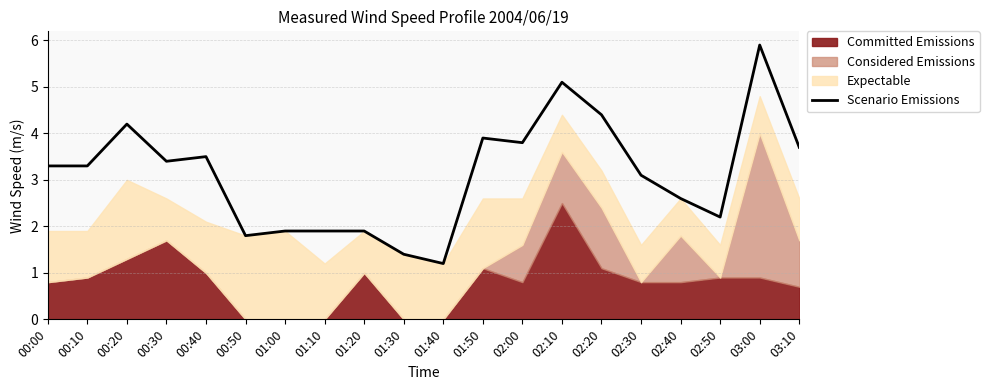

What is the label of the 5th point from the right?

02:30